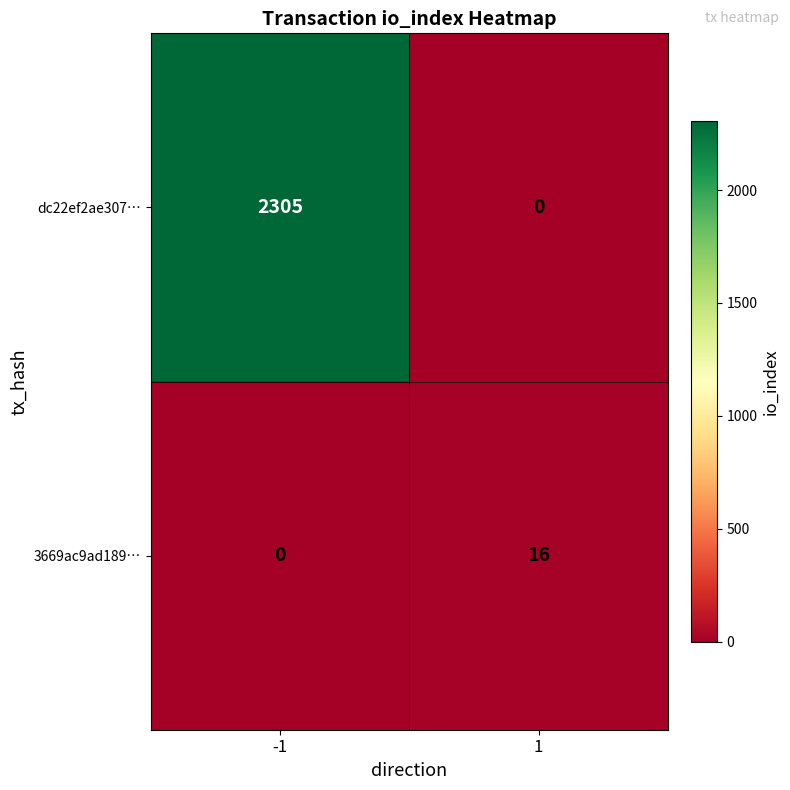

Reading left to right, extract all data points from this chart.

dc22ef2ae307…: 2305	0
3669ac9ad189…: 0	16